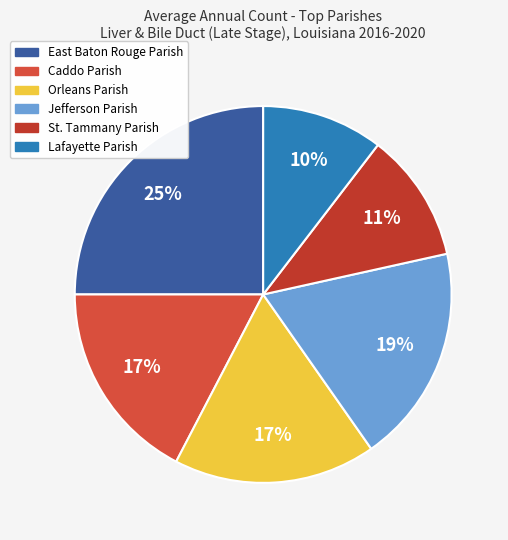

True or false: Caddo Parish accounts for 17% of the total.

True